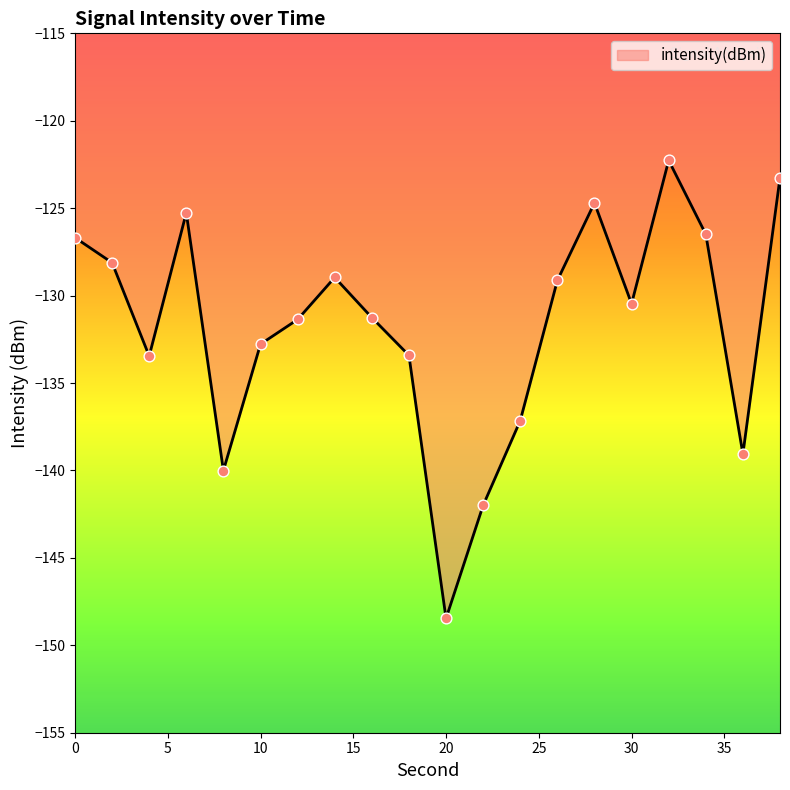

What is the minimum value shown in the chart?

-148.5